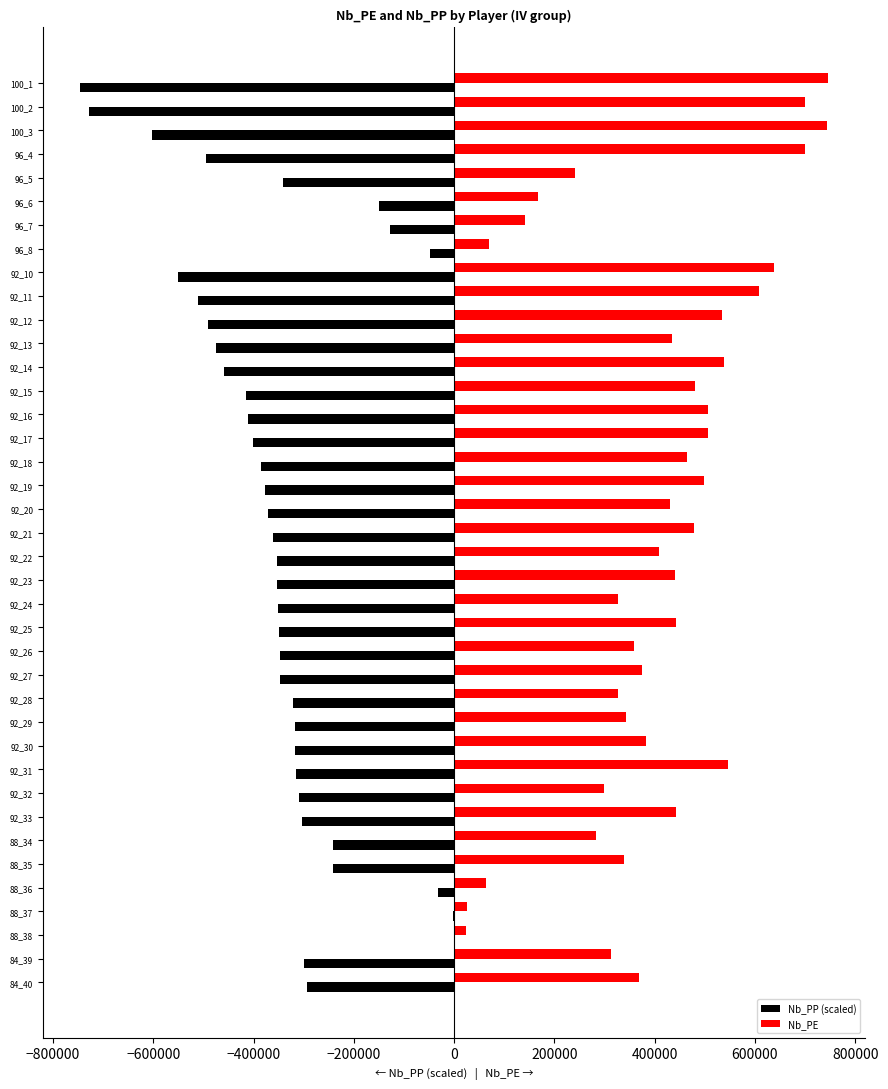

The value of Nb_PP (scaled) at 88_35 is -350296.3. True or false?

False